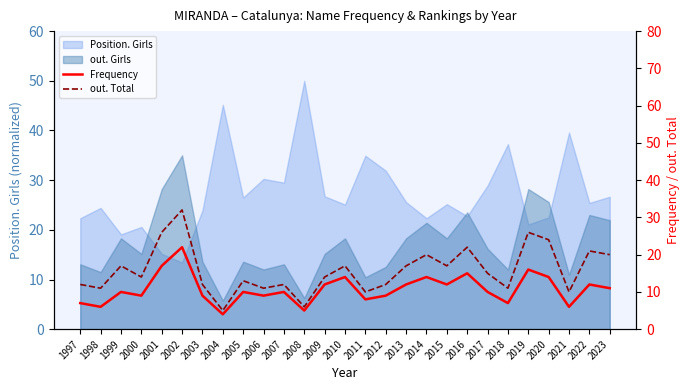

What is the approximate value of out. Total at 2018, to the nearest 5?

10